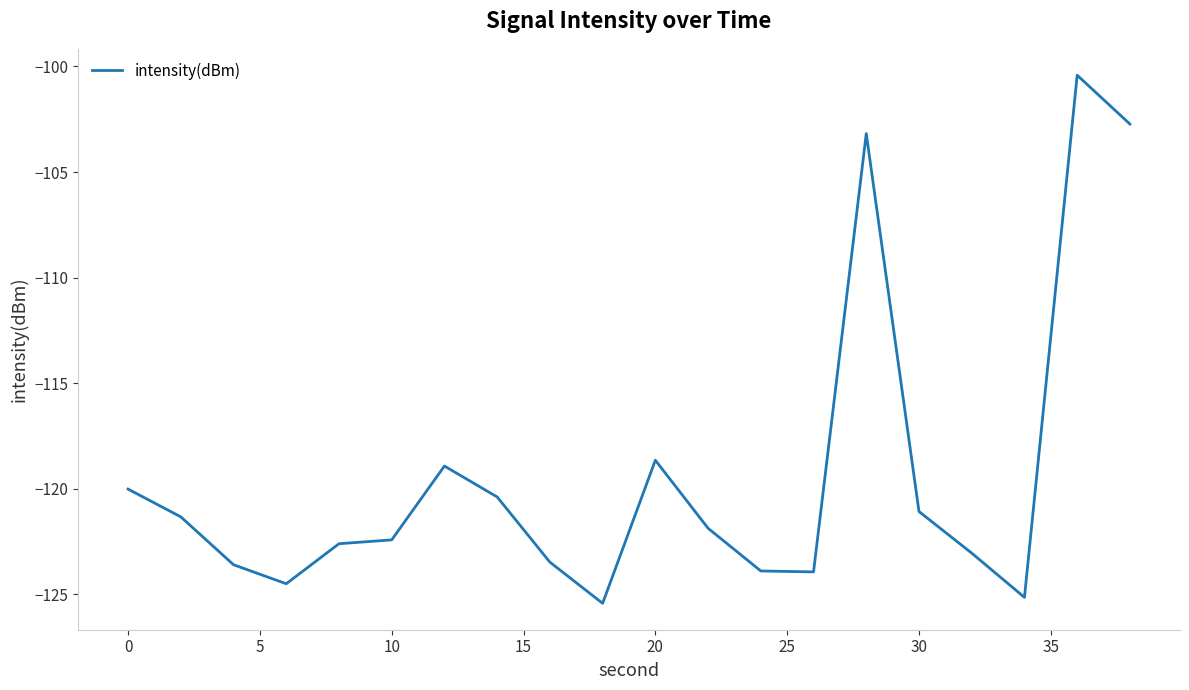

What is the smallest value displayed?

-125.4